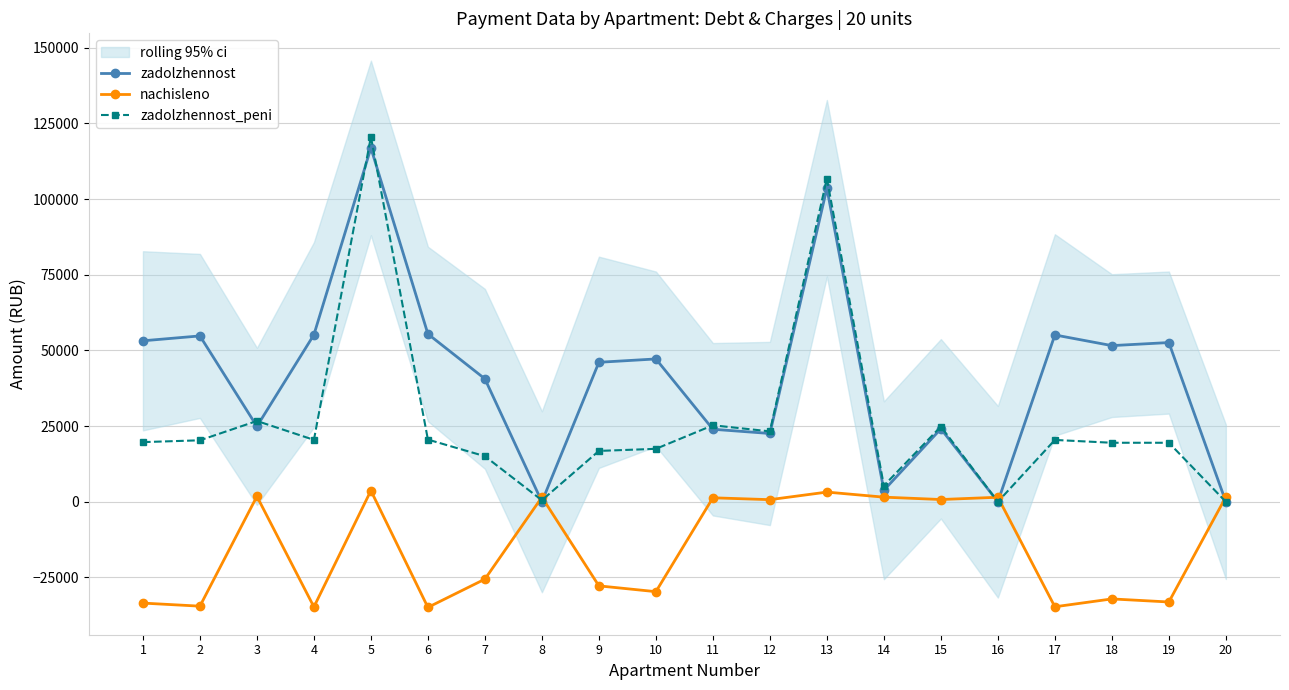

Where is zadolzhennost_peni nearest to the value 60298?

3